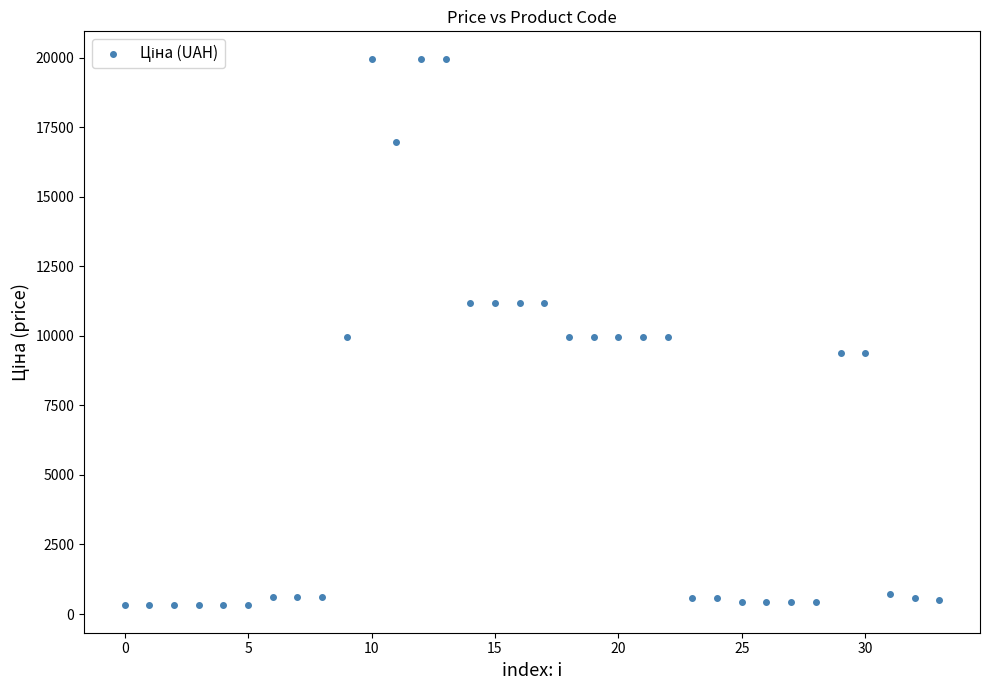

What is the range of Y values (max minus min)?

19653.9